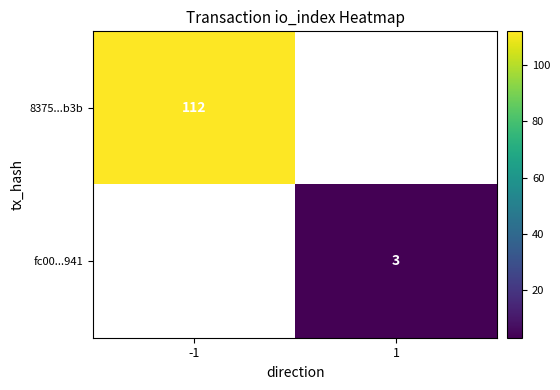

The fc00...941 series shows 3 at 1. True or false?

True